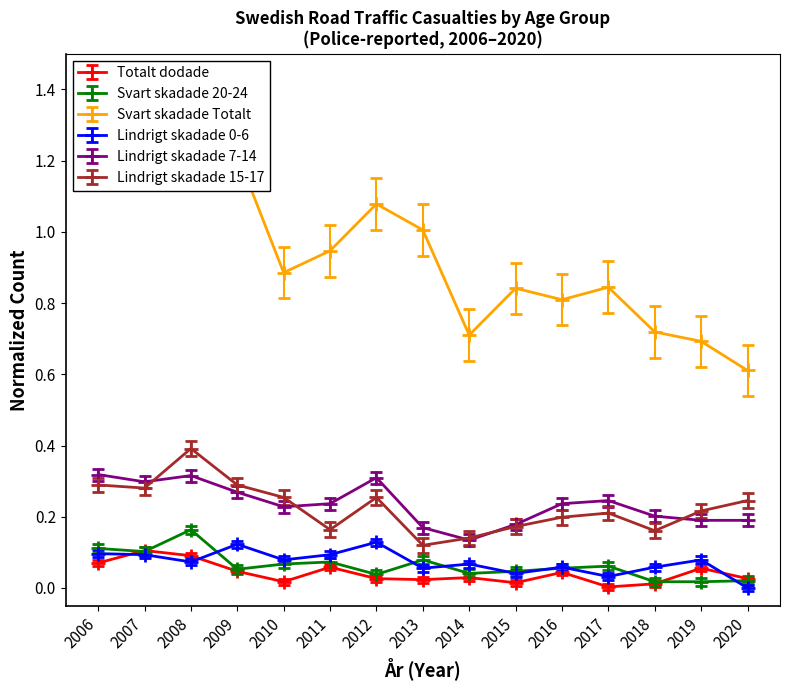

Does the chart display data point markers on the line(s)?

Yes